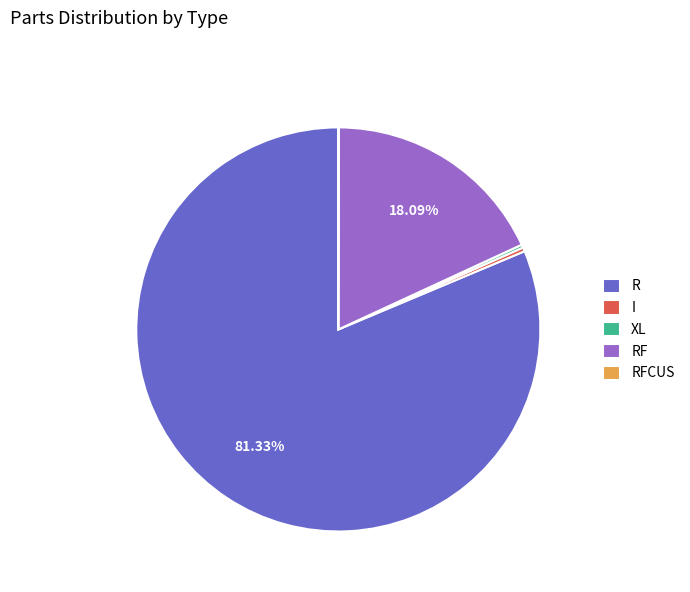

To the nearest percent, what is the difference between the largest and smallest slice percentages?

81%